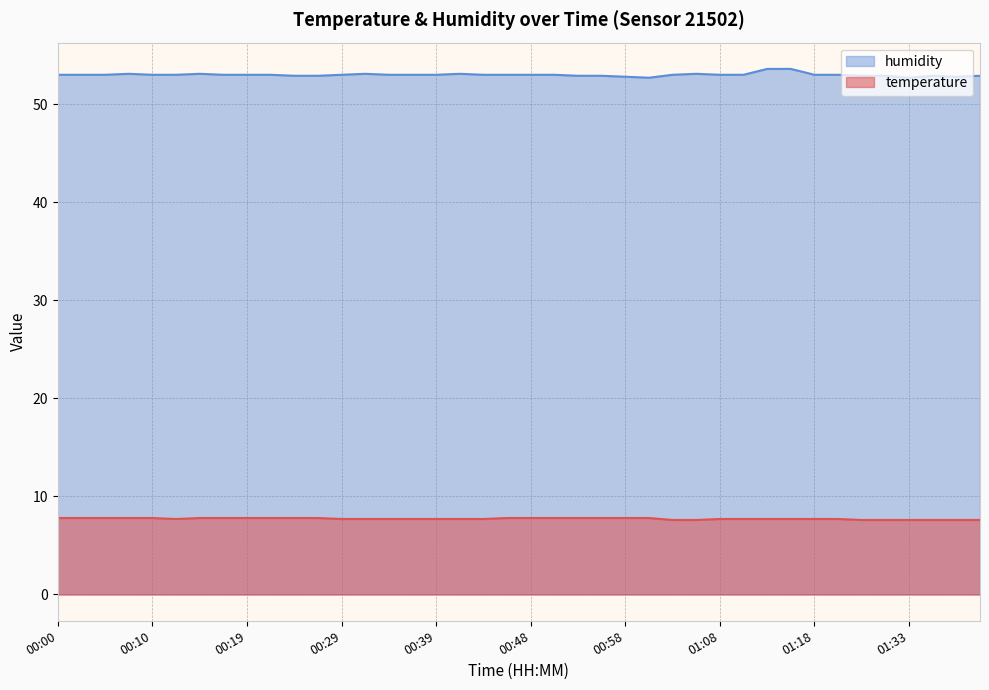

True or false: humidity and temperature cross at least once.

False